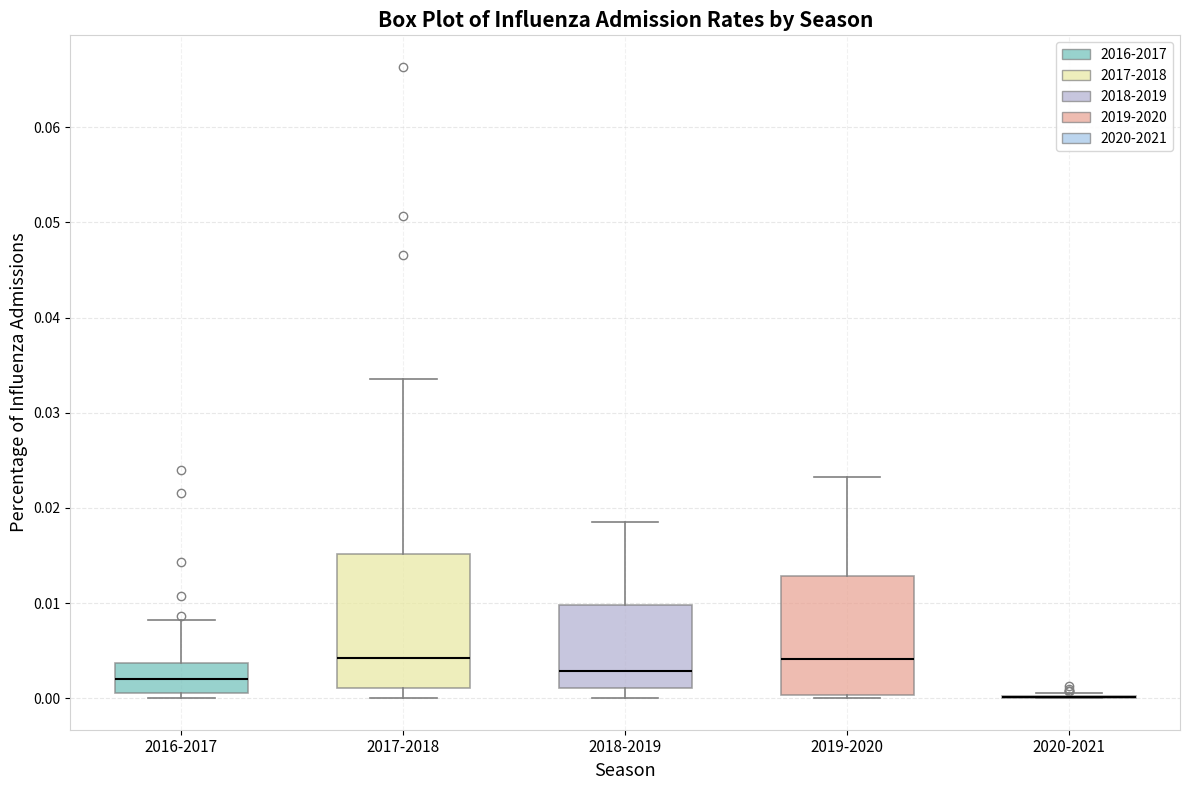

Reading left to right, read every box against the y-axis: the position of its median line, the range the box covers, and the ends of its whiskers. The values are not printed on the chart, so give them approximately, as read against the axis.

2016-2017: median 0.002, box 0.001 to 0.004, whiskers 0.000 to 0.008
2017-2018: median 0.004, box 0.001 to 0.015, whiskers 0.000 to 0.033
2018-2019: median 0.003, box 0.001 to 0.010, whiskers 0.000 to 0.019
2019-2020: median 0.004, box 0.000 to 0.013, whiskers 0.000 (just below the box's lower edge) to 0.023
2020-2021: box collapsed to a line at 0.000, whiskers 0.000 to 0.001